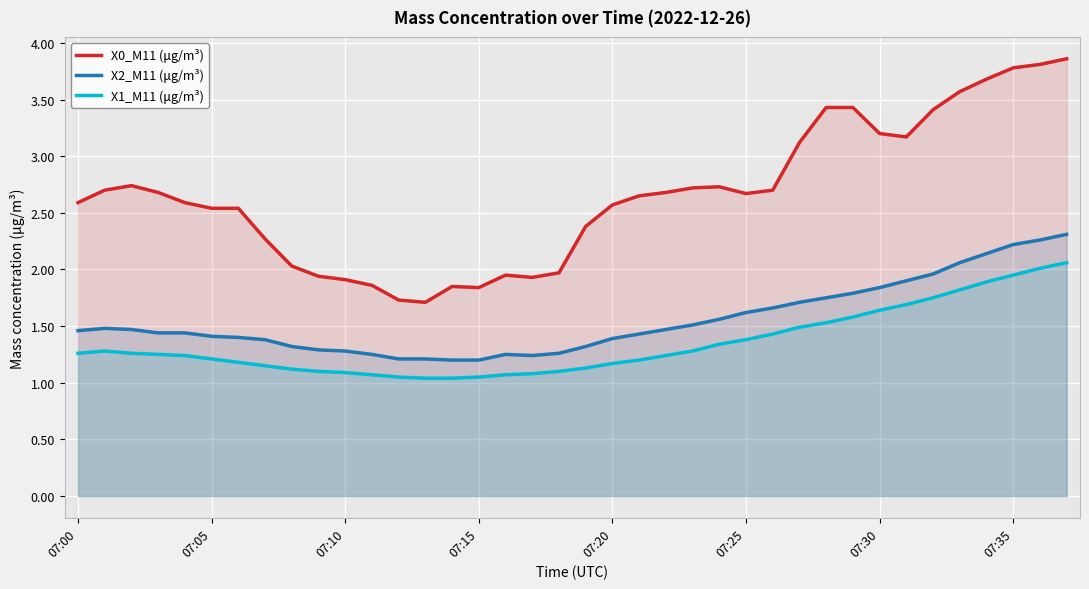

In X2_M11 (μg/m³), how many points are lower than both neighbors (excluding endpoints)?

1